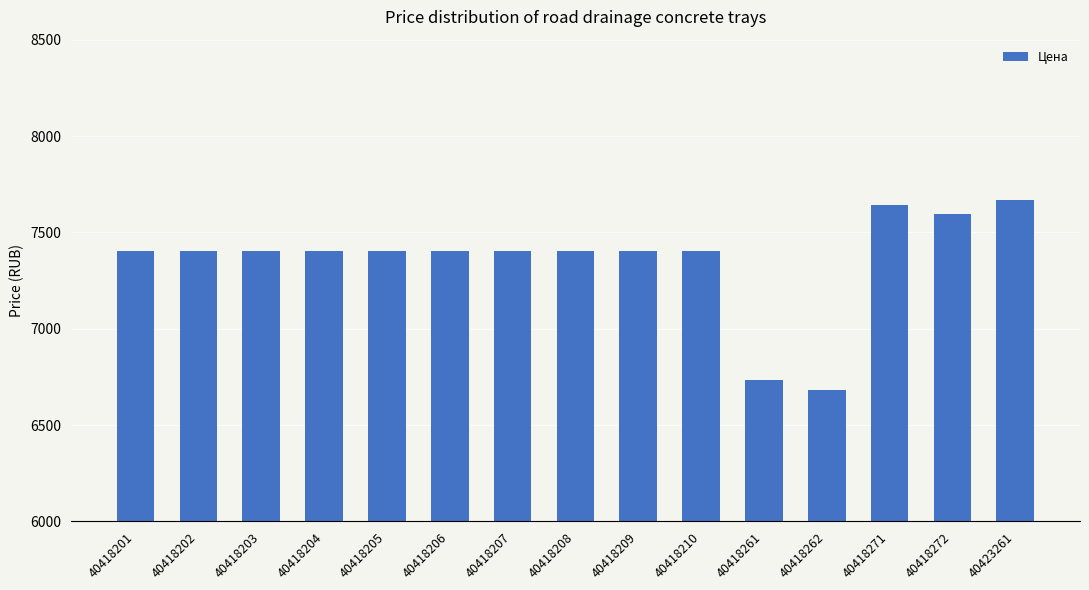

What is the difference between the second highest and second lowest values?

912